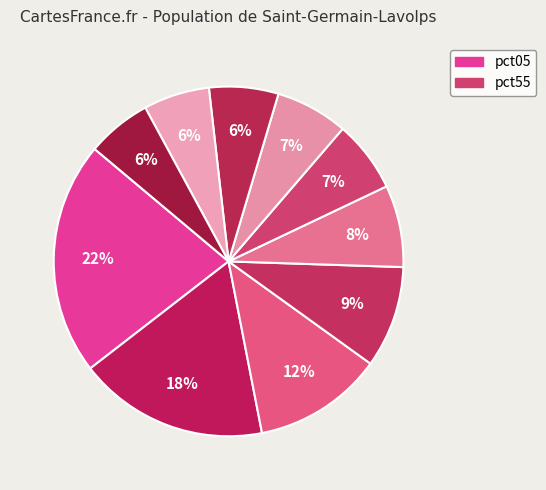

Rank the categories by value from lowest to highest.

pct95, pct85, pct75, pct55, pct65, pct45, pct35, pct25, pct15, pct05